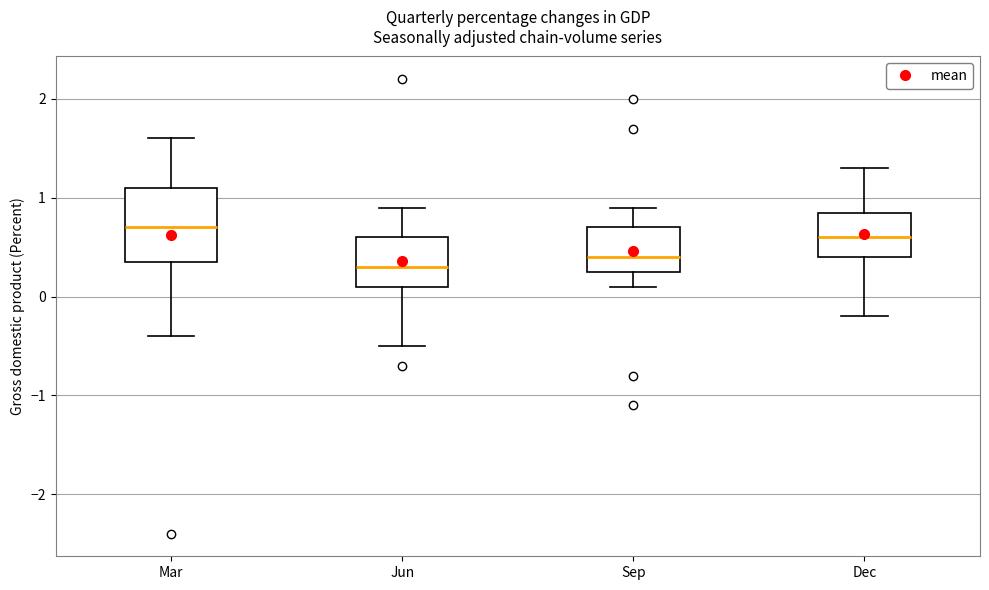

Reading left to right, transcribe this box plot: for each box, give where its median line is, the range the box spans, and where its two whiskers end, as read against the y-axis. The values are not printed on the chart, so give them approximately, as read against the axis.

Mar: median 0.7, box 0.4 to 1.1, whiskers -0.4 to 1.6
Jun: median 0.3, box 0.1 to 0.6, whiskers -0.5 to 0.9
Sep: median 0.4, box 0.3 to 0.7, whiskers 0.1 to 0.9
Dec: median 0.6, box 0.4 to 0.9, whiskers -0.2 to 1.3